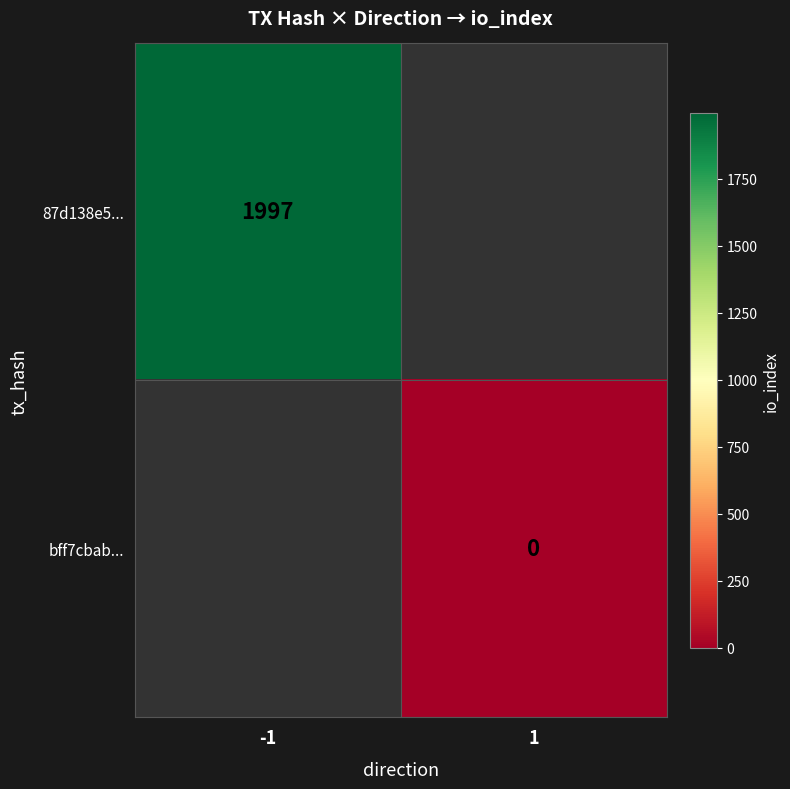

What is the maximum value shown in the chart?

1997.0